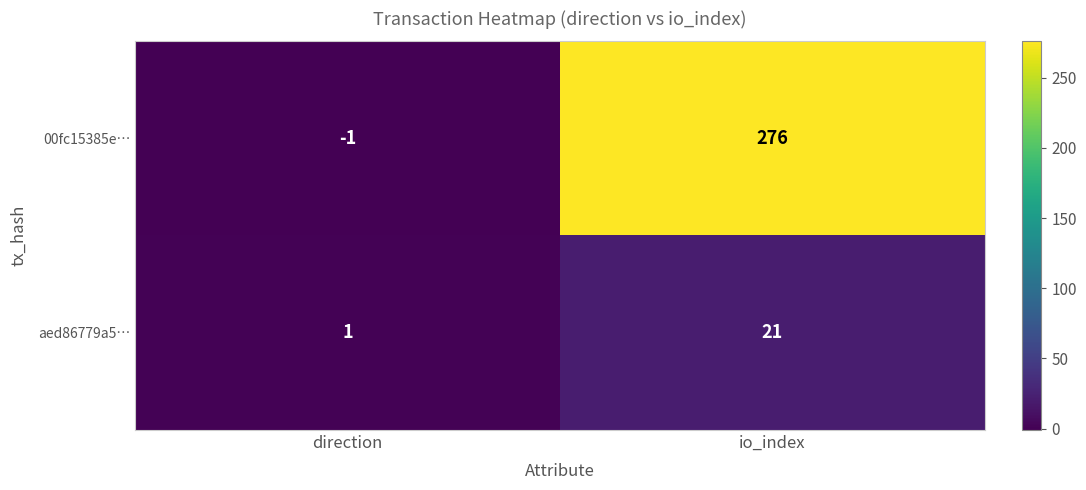

What is the difference between the maximum and minimum values in the aed86779a5… series?

20